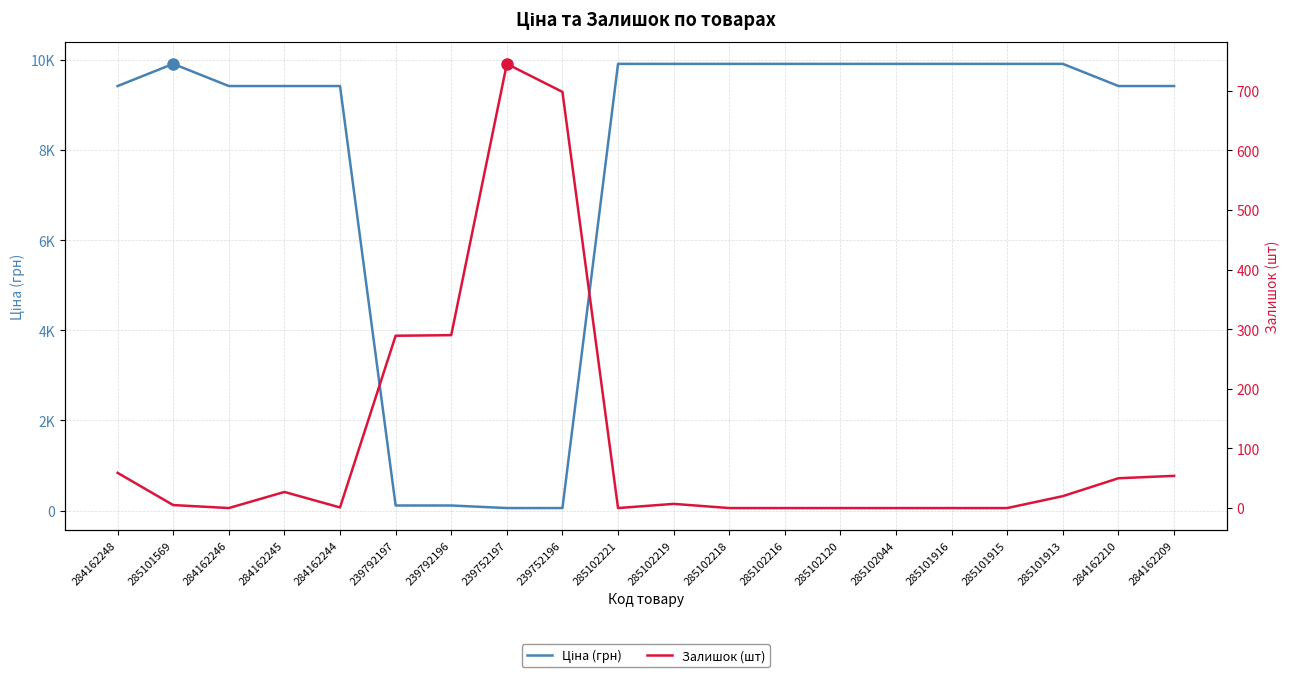

What is the sum of the Ціна (грн) values at 239752196 and 285102216?

9965.2